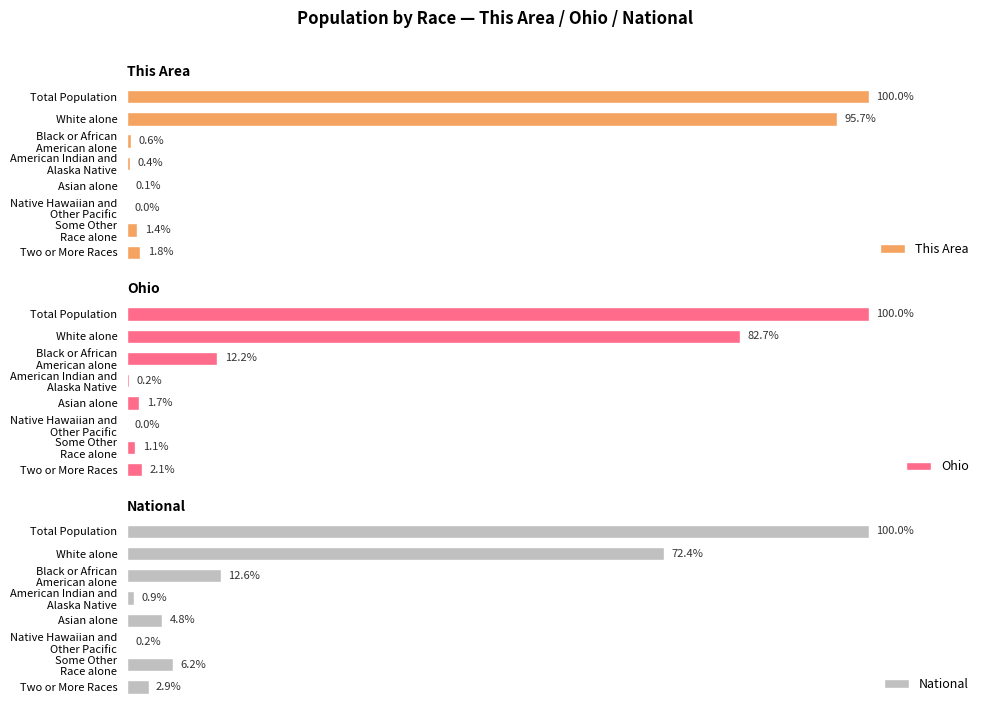

Reading right to left, extract all data points from this chart.

This Area: 1.8	1.4	0.0	0.1	0.4	0.6	95.7	100.0
Ohio: 2.1	1.1	0.0	1.7	0.2	12.2	82.7	100.0
National: 2.9	6.2	0.2	4.8	0.9	12.6	72.4	100.0